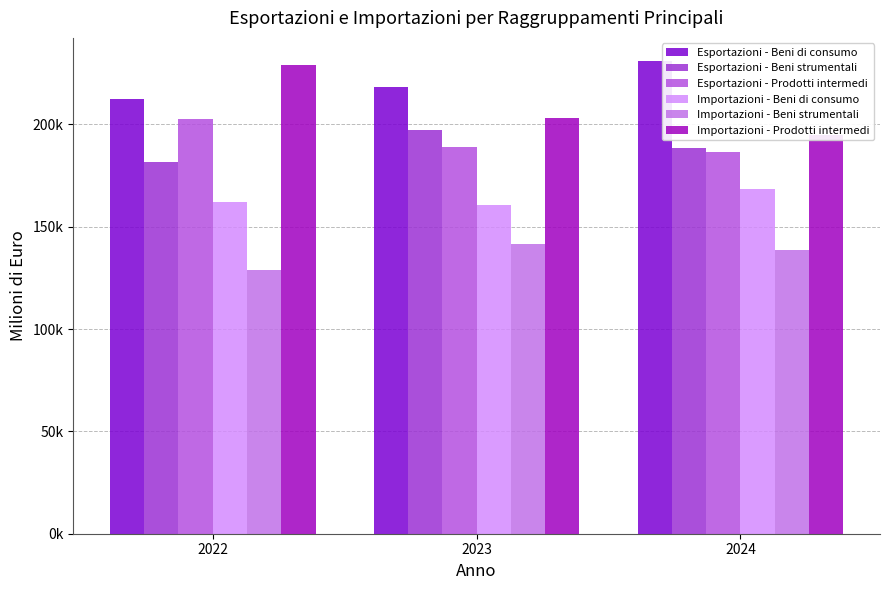

At which label does Importazioni - Prodotti intermedi first exceed 203002?

2022